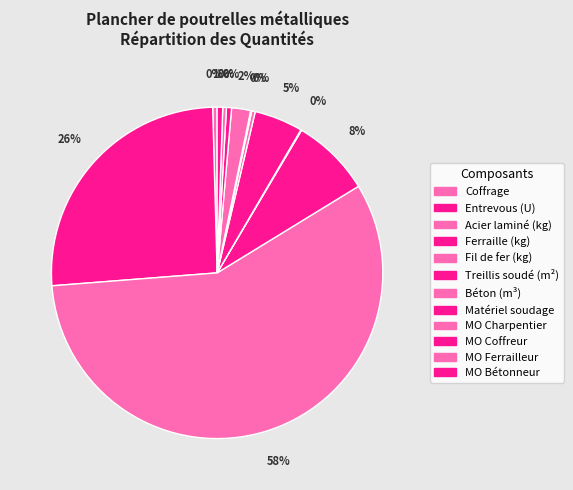

Does any single category account for the majority?

Yes